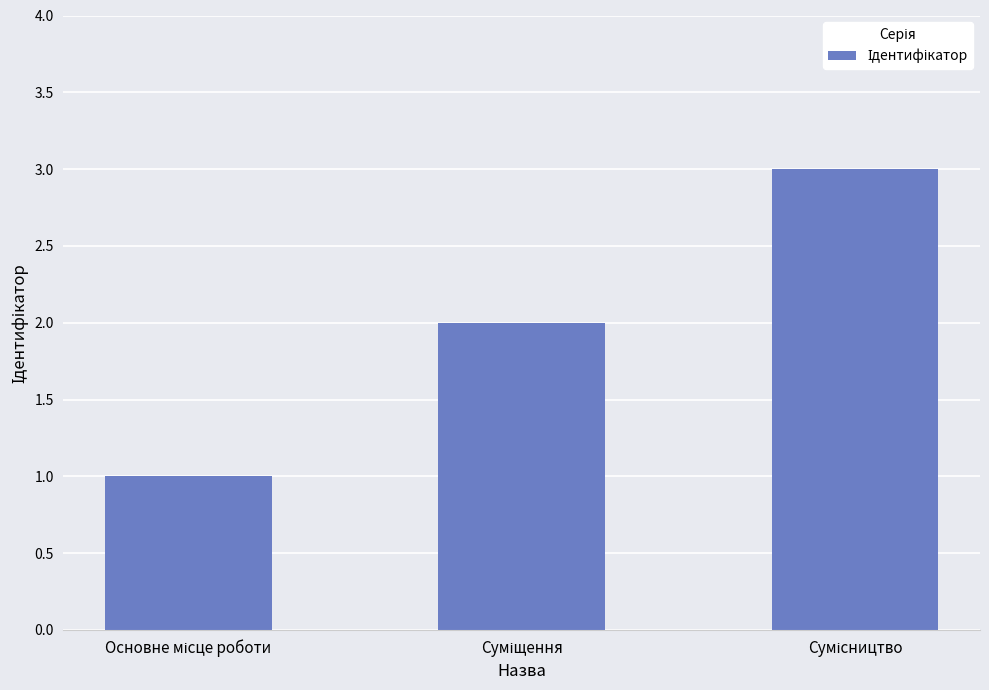

What is the difference between the maximum and minimum values?

2